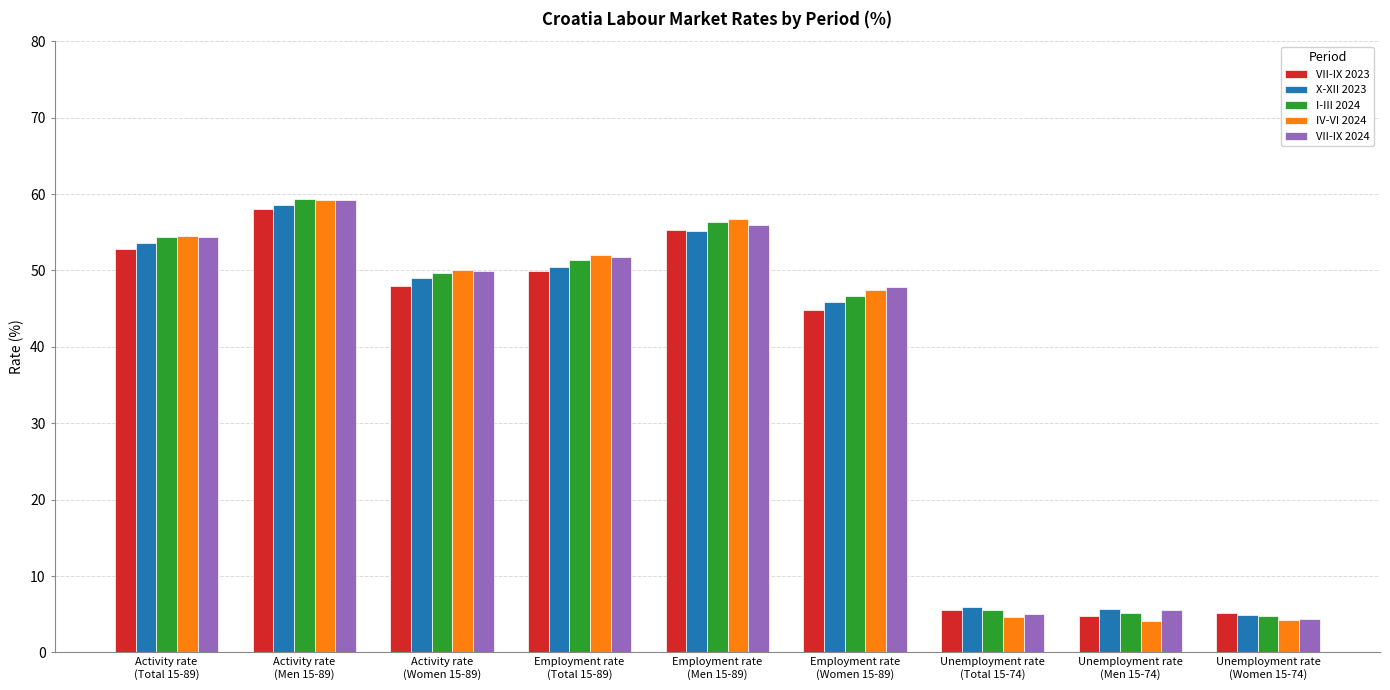

Which category has the highest value in the VII-IX 2023 series?

Activity rate
(Men 15-89)